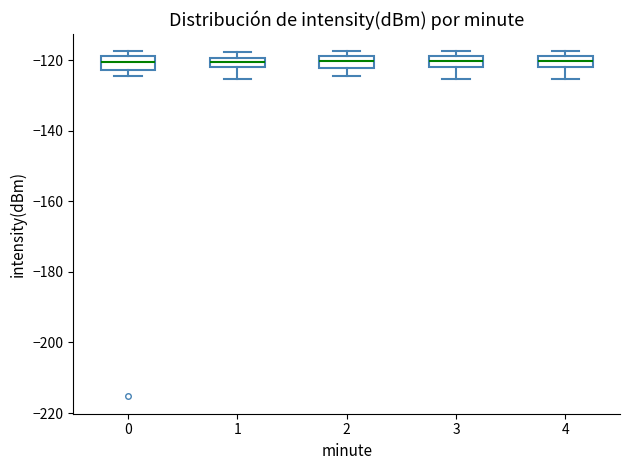

Where is the upper edge of the box at x = 1 on the y-axis? The values are not printed on the chart, so give them approximately, as read against the axis.

-120